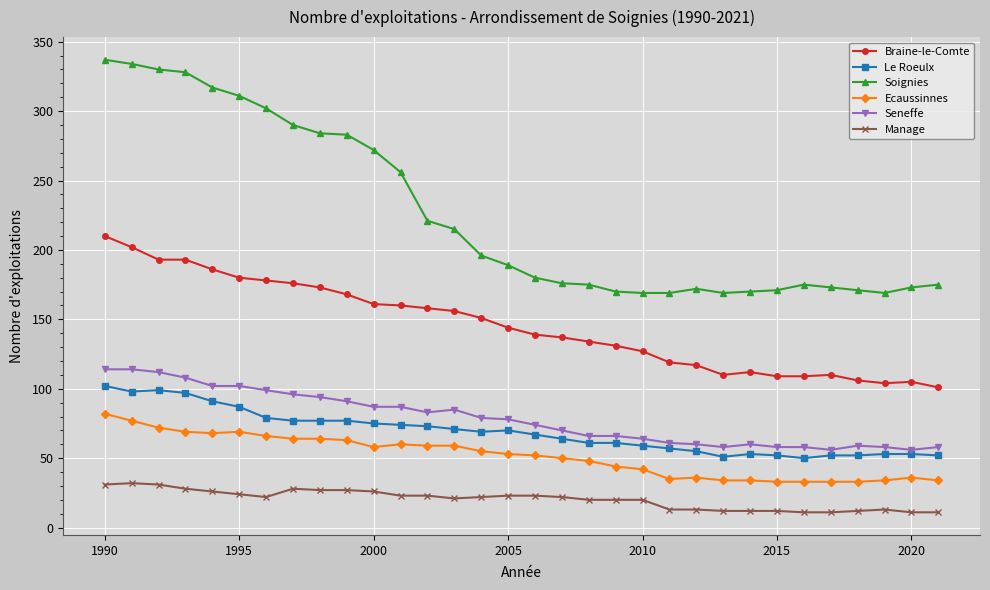

How many lines are shown in the chart?

6